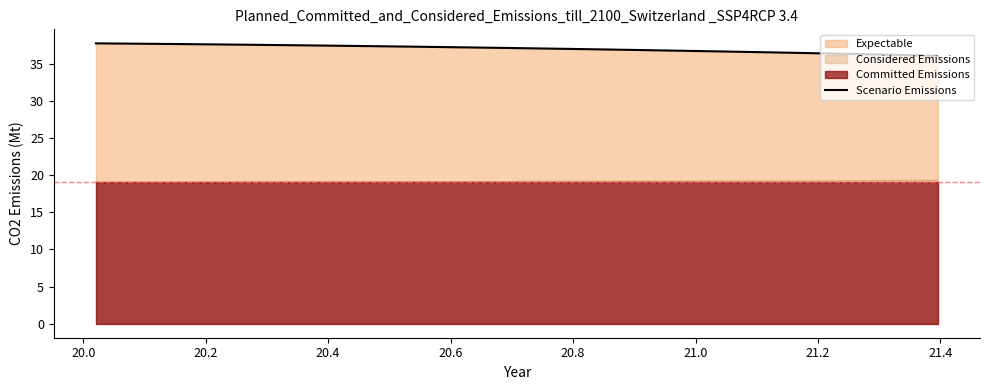

What is the sum of all values?

1259.0